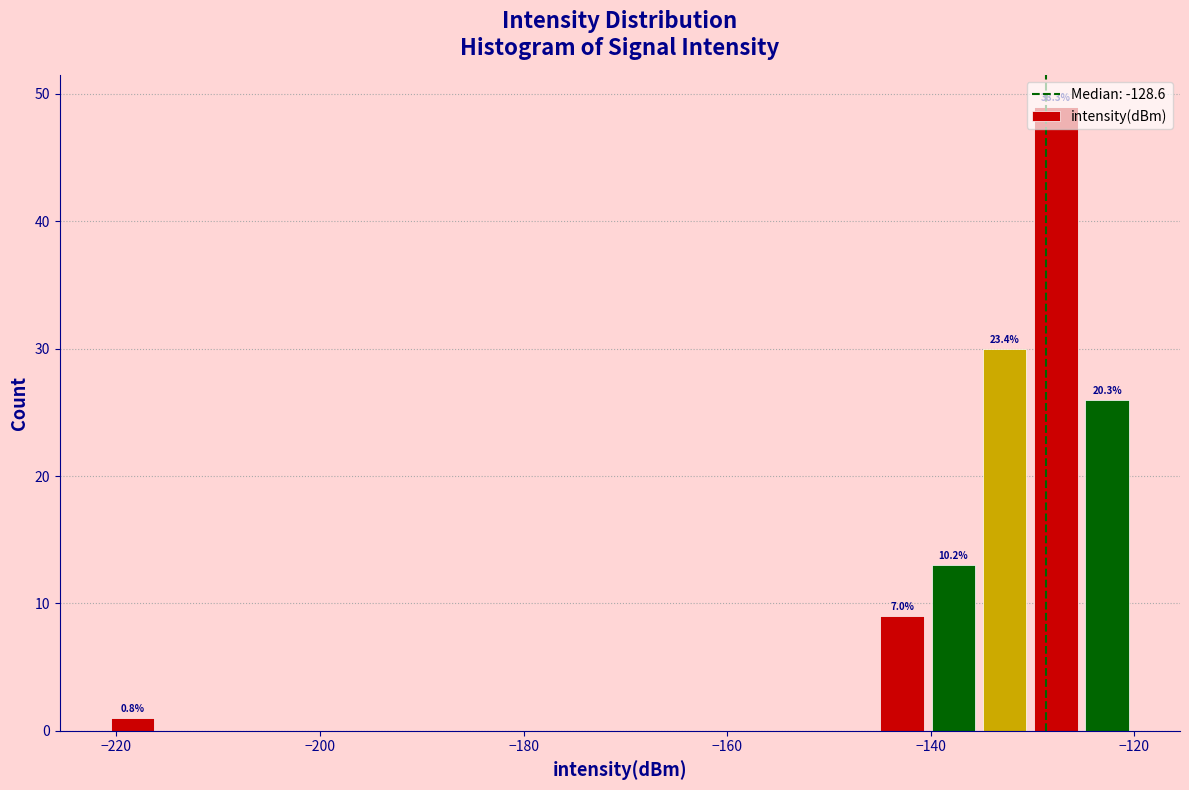

Around what value on the x-axis is the tallest bar? Give the approximate position of its centre, as read against the axis.

-128